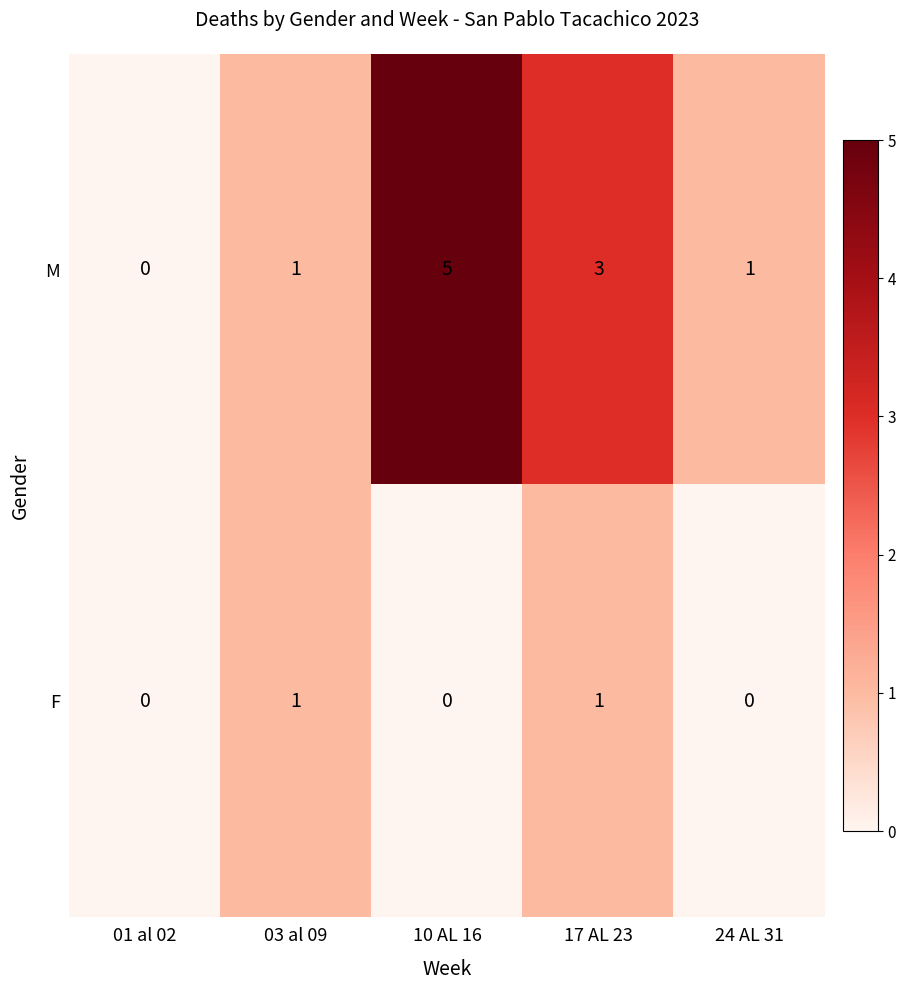

Rank the series by their maximum value, from lowest to highest.

F, M